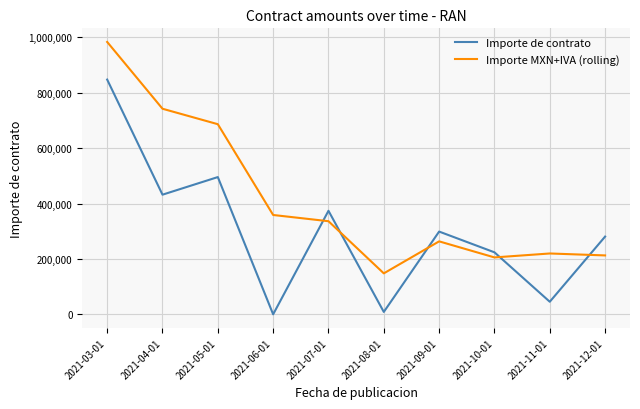

Which series has the largest total across all categories?

Importe MXN+IVA (rolling)